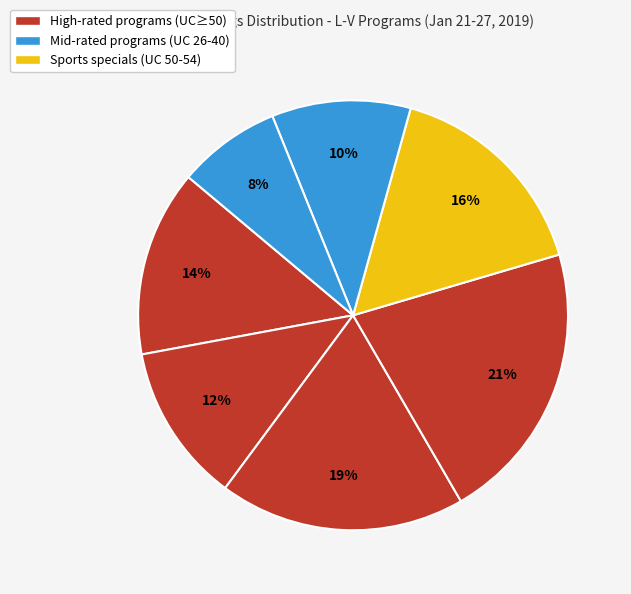

How many segments does this pie chart have?

7